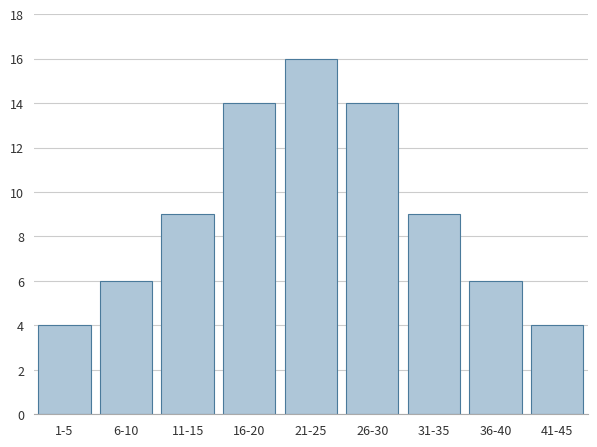

Reading right to left, list all the values displayed in this chart.

41-45=4	36-40=6	31-35=9	26-30=14	21-25=16	16-20=14	11-15=9	6-10=6	1-5=4